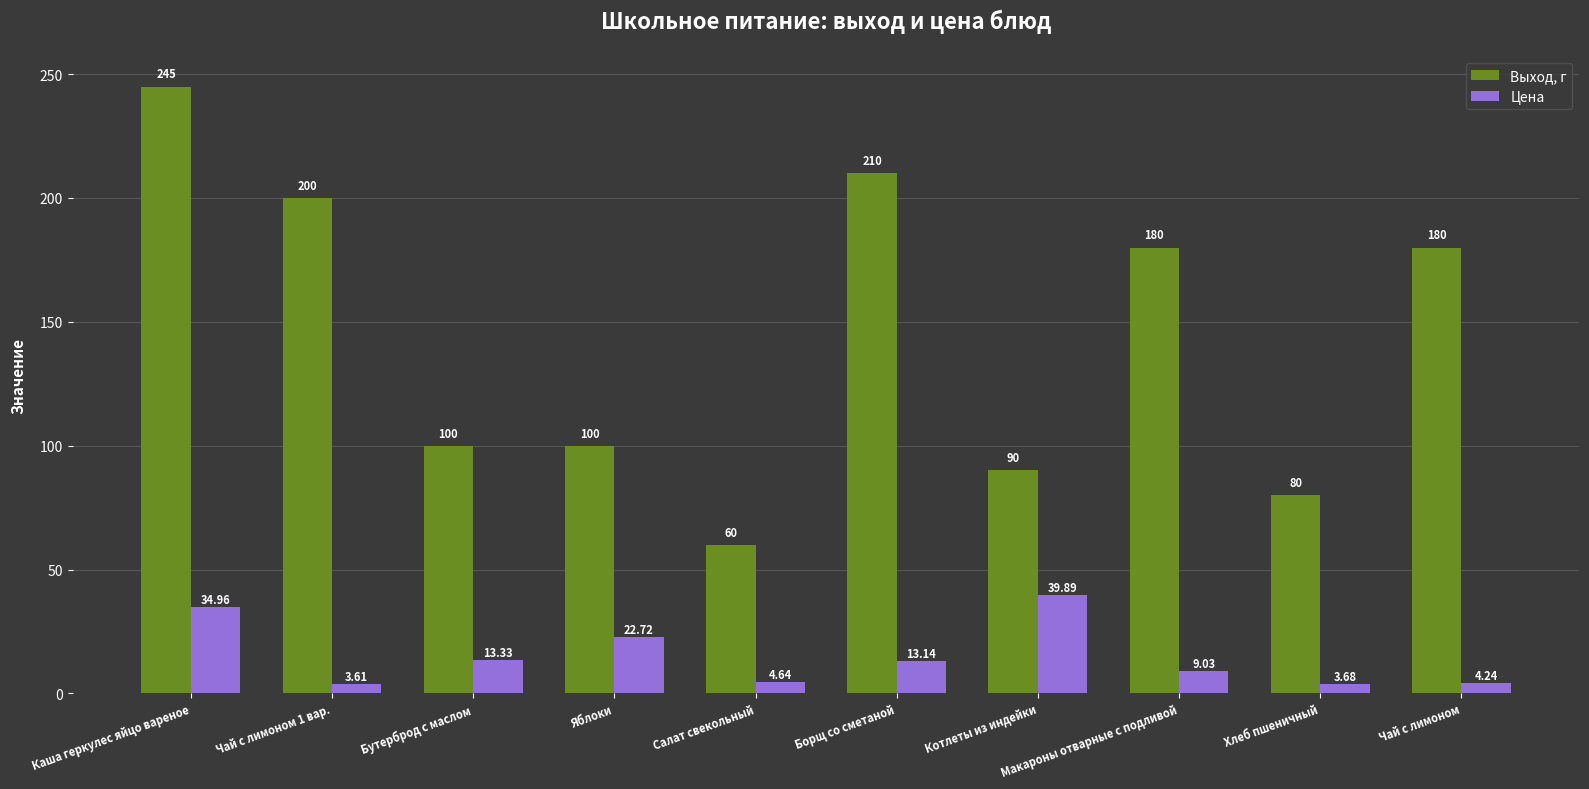

At how many categories does at least one series exceed 109?

5